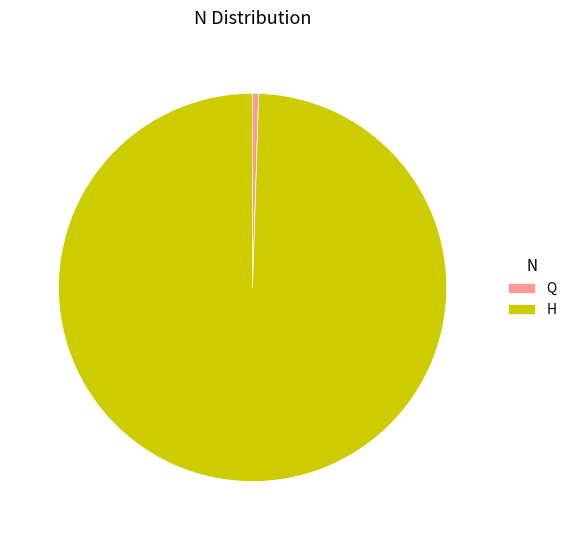

Rank the categories by value from highest to lowest.

H, Q